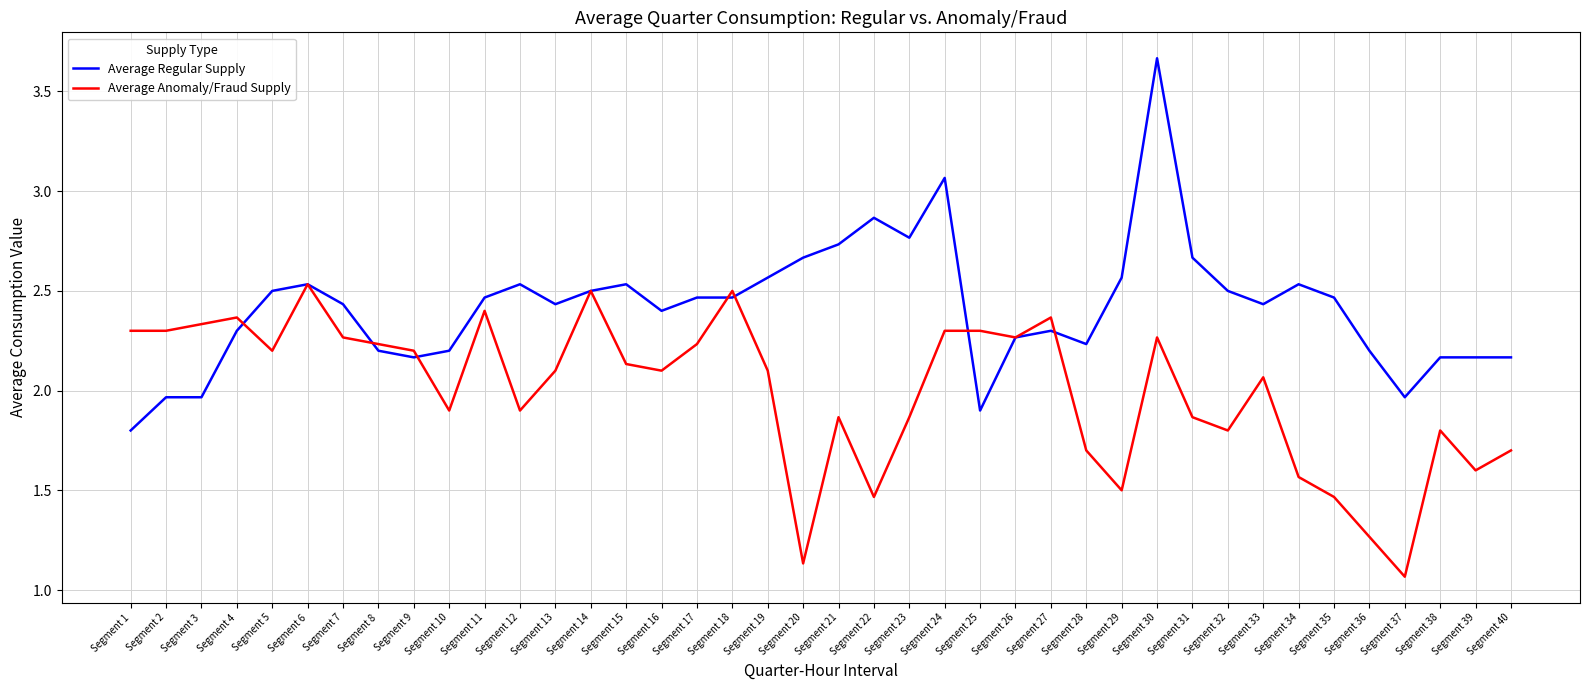

List the series in order of their overall mean, highest first.

Average Regular Supply, Average Anomaly/Fraud Supply